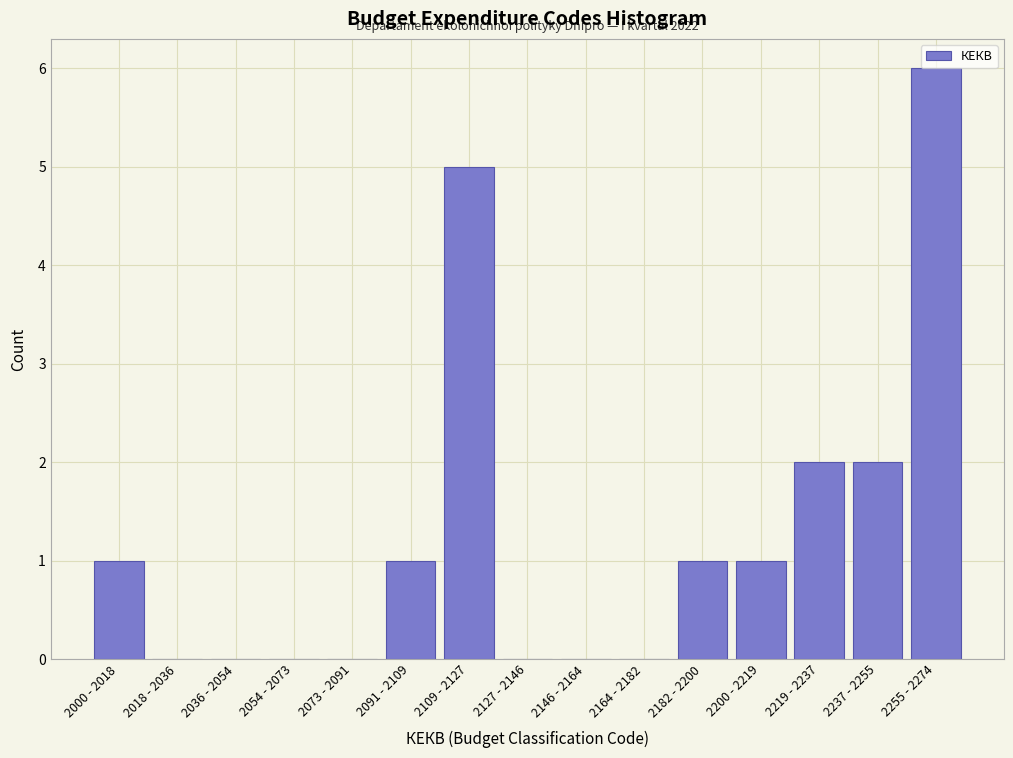

Reading left to right, transcribe all the data shown in this chart.

2000 - 2018=1	2018 - 2036=0	2036 - 2054=0	2054 - 2073=0	2073 - 2091=0	2091 - 2109=1	2109 - 2127=5	2127 - 2146=0	2146 - 2164=0	2164 - 2182=0	2182 - 2200=1	2200 - 2219=1	2219 - 2237=2	2237 - 2255=2	2255 - 2274=6